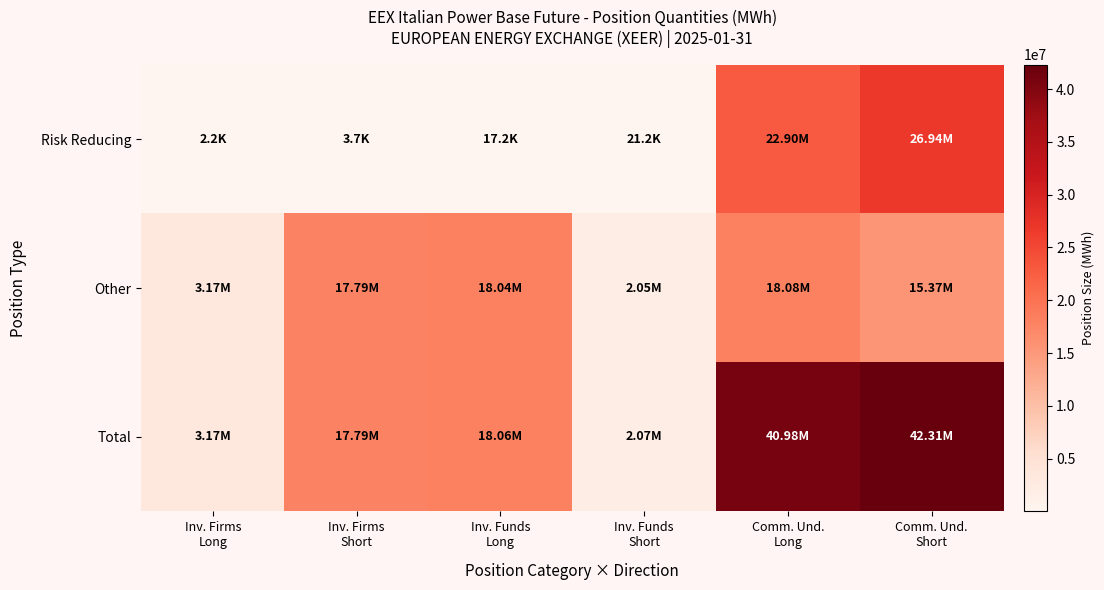

Reading right to left, extract all data points from this chart.

Risk Reducing: Comm. Und.
Short=26937758	Comm. Und.
Long=22895237	Inv. Funds
Short=21193	Inv. Funds
Long=17218	Inv. Firms
Short=3670	Inv. Firms
Long=2160
Other: Comm. Und.
Short=15374100	Comm. Und.
Long=18084218	Inv. Funds
Short=2047391	Inv. Funds
Long=18044294	Inv. Firms
Short=17786102	Inv. Firms
Long=3172468
Total: Comm. Und.
Short=42311858	Comm. Und.
Long=40979455	Inv. Funds
Short=2068584	Inv. Funds
Long=18061512	Inv. Firms
Short=17789772	Inv. Firms
Long=3174628